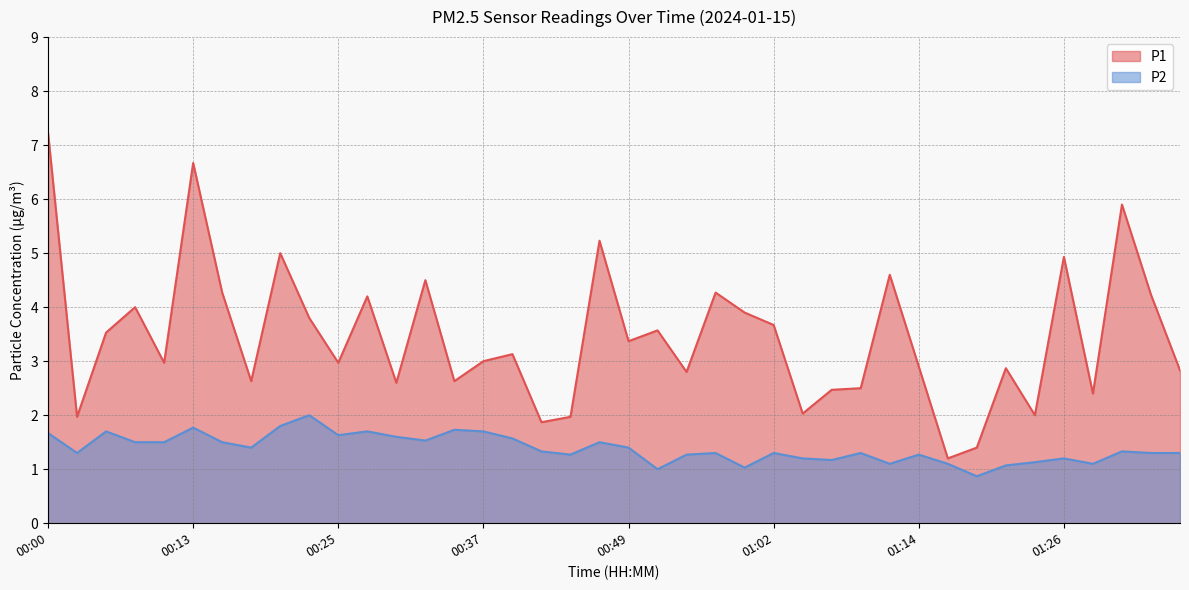

Rank the series by their average value, from lowest to highest.

P2, P1